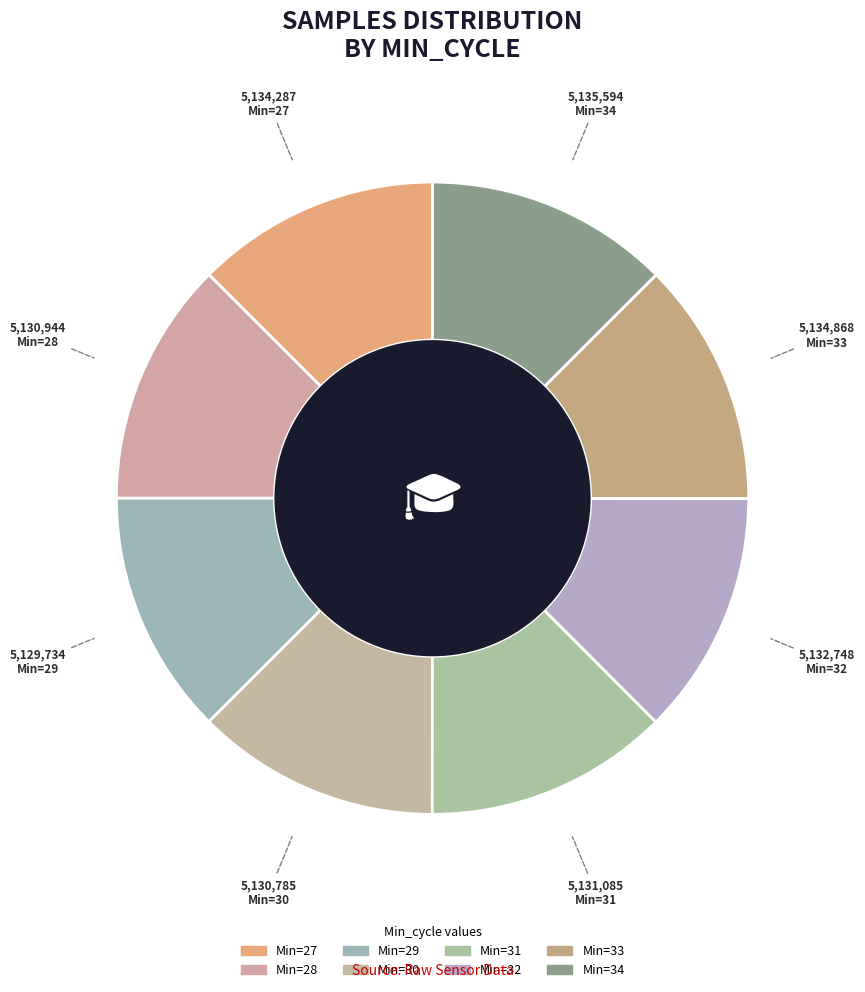

How many segments does this pie chart have?

8